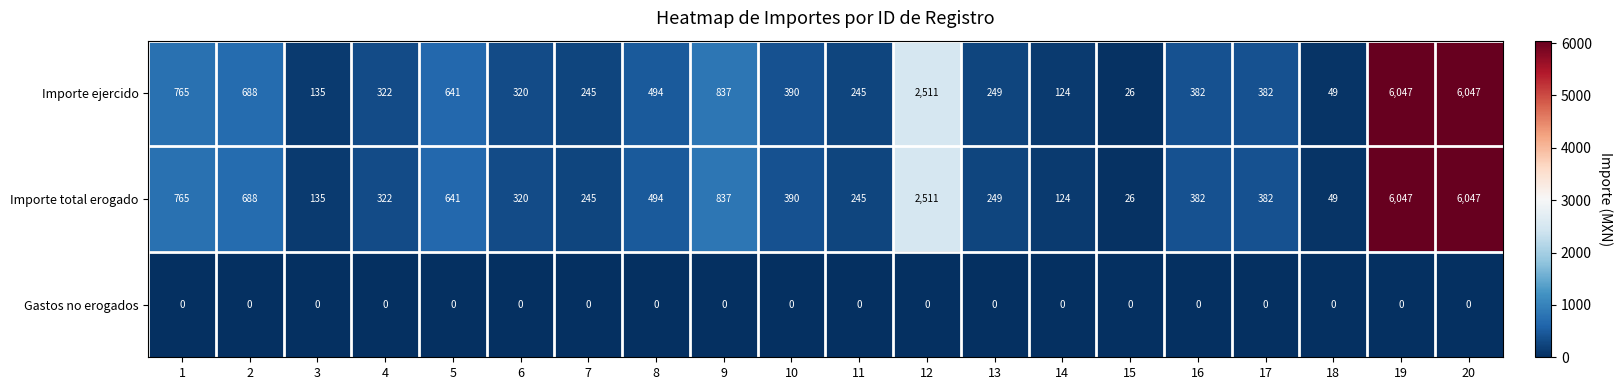

Is it true that Importe total erogado equals 74 at 18?

False